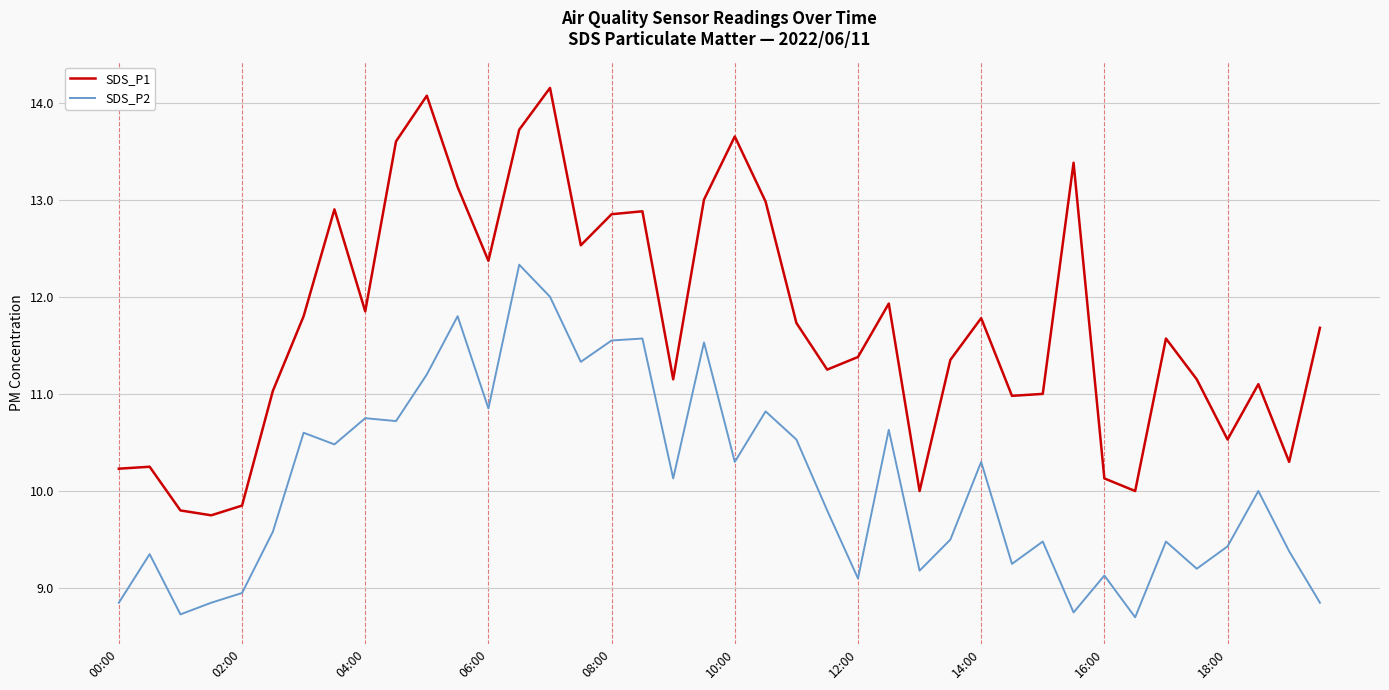

What is the greatest value displayed?

14.2